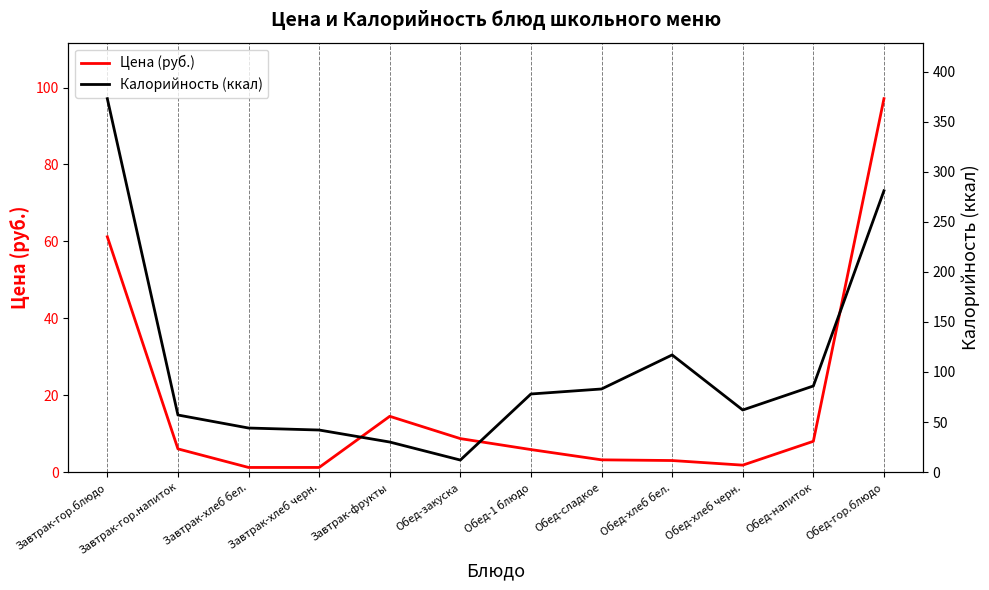

Rank the series by their average value, from highest to lowest.

Калорийность (ккал), Цена (руб.)